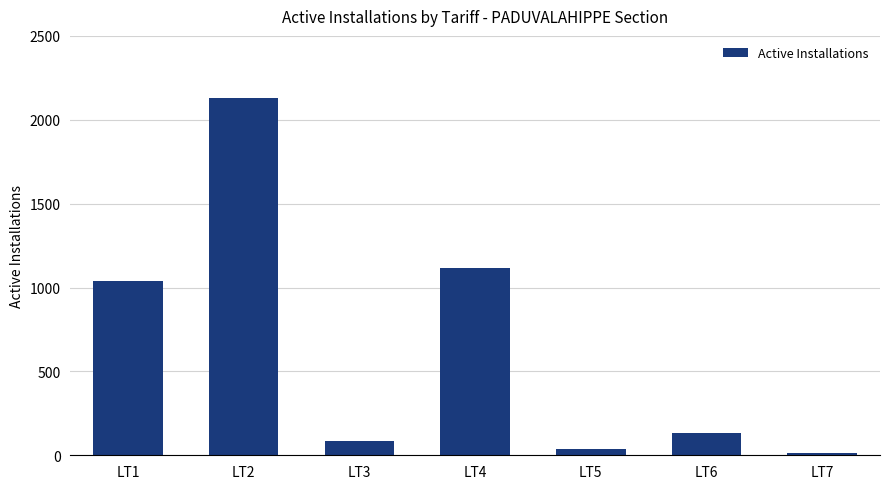

Is it true that the value at LT4 is 1114?

True